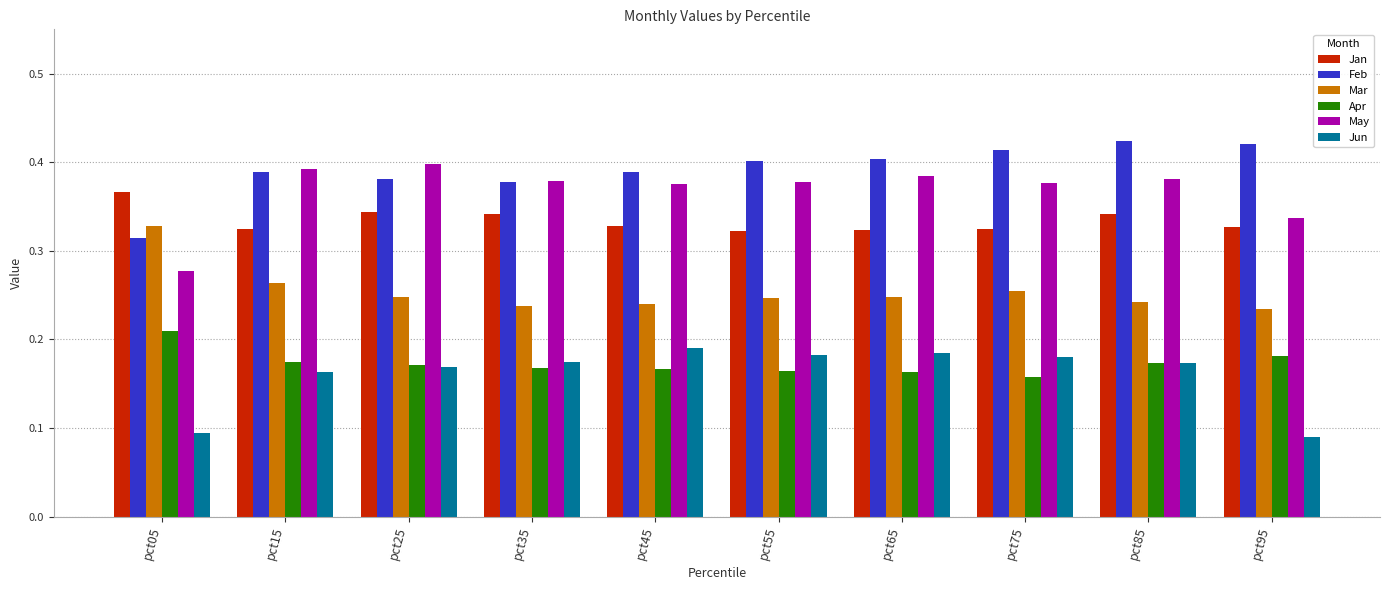

Between pct45 and pct95, which series saw the biggest shift?

Jun